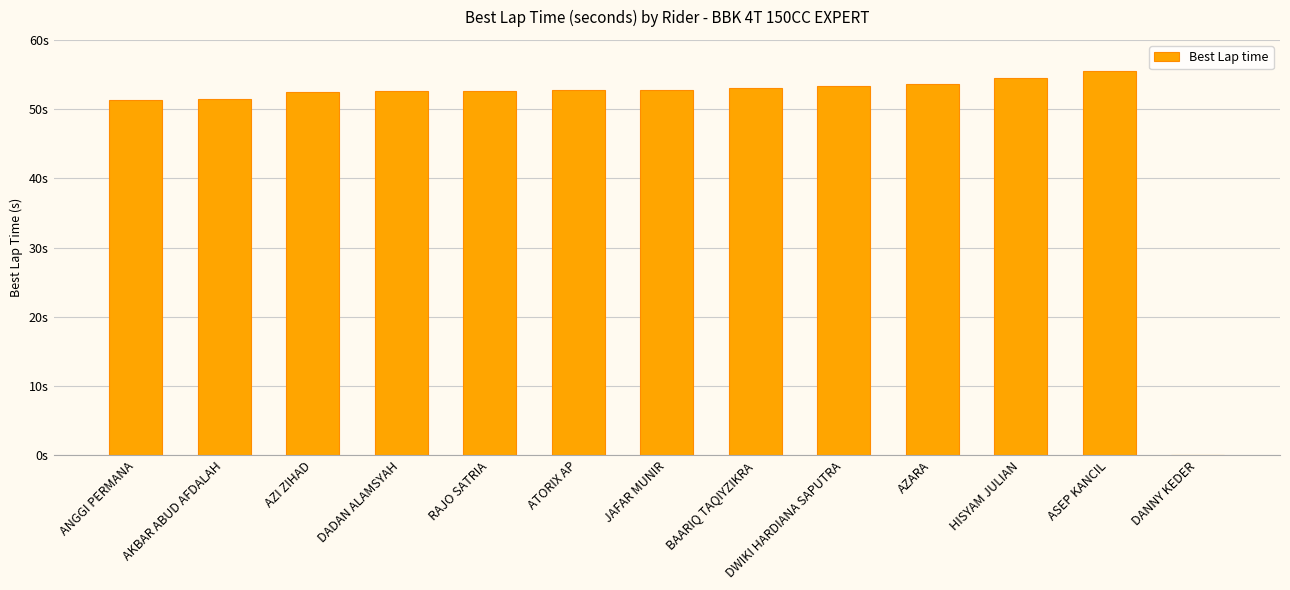

What is the label of the 4th bar from the right?

AZARA